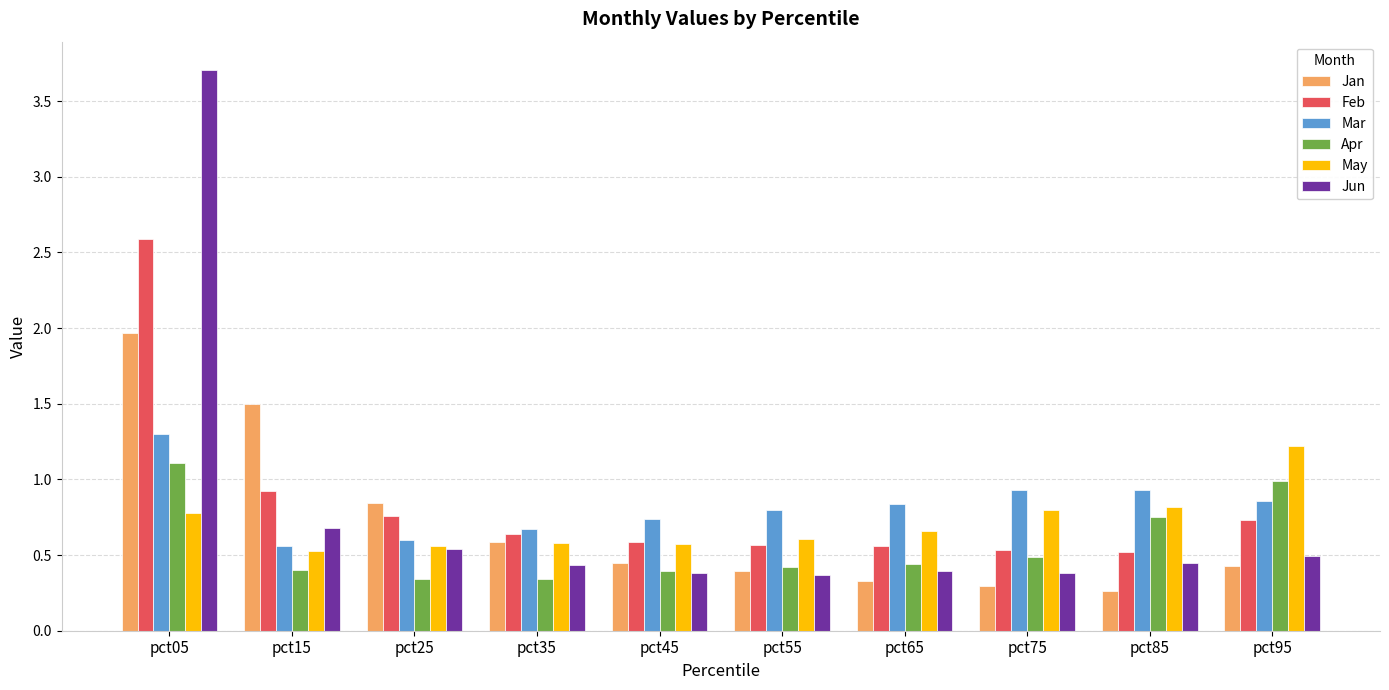

Which series has the widest spread of values?

Jun